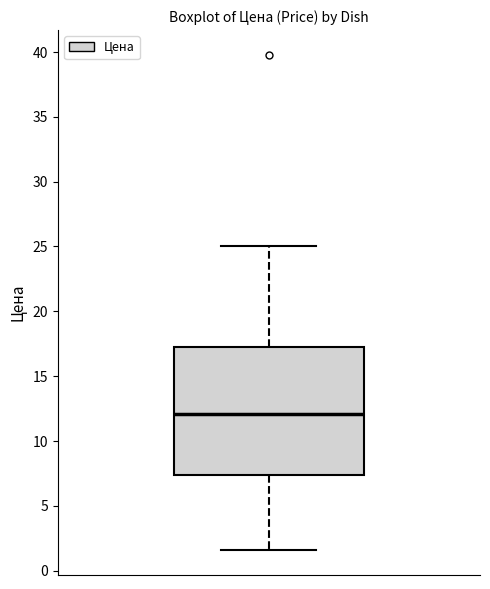

Transcribe this box plot: give where the median line is, the range the box spans, and where the two whiskers end, as read against the y-axis. The values are not printed on the chart, so give them approximately, as read against the axis.

median 12.0, box 7.5 to 17.0, whiskers 1.5 to 25.0